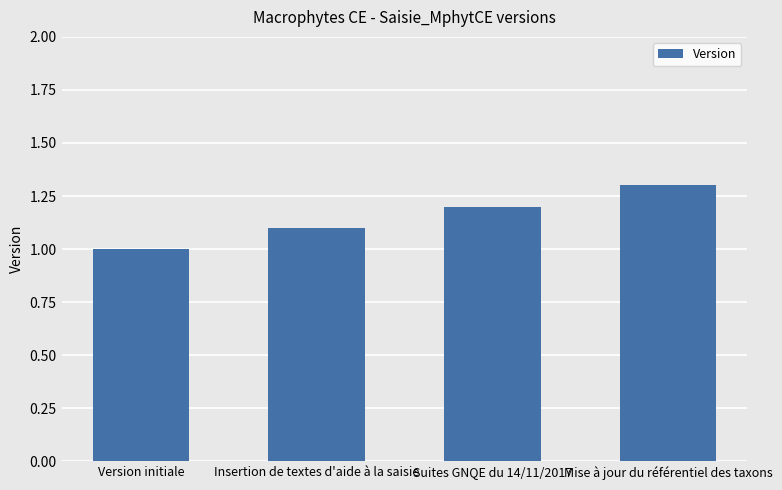

Reading left to right, list all the values displayed in this chart.

1.0	1.1	1.2	1.3